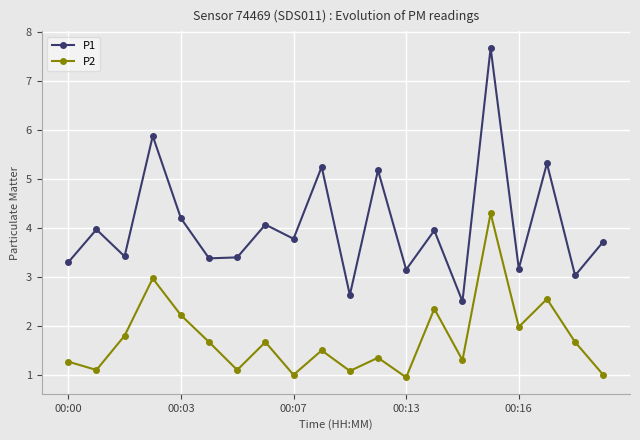

What is the value of the P1 point at the 1st from the left?

3.3